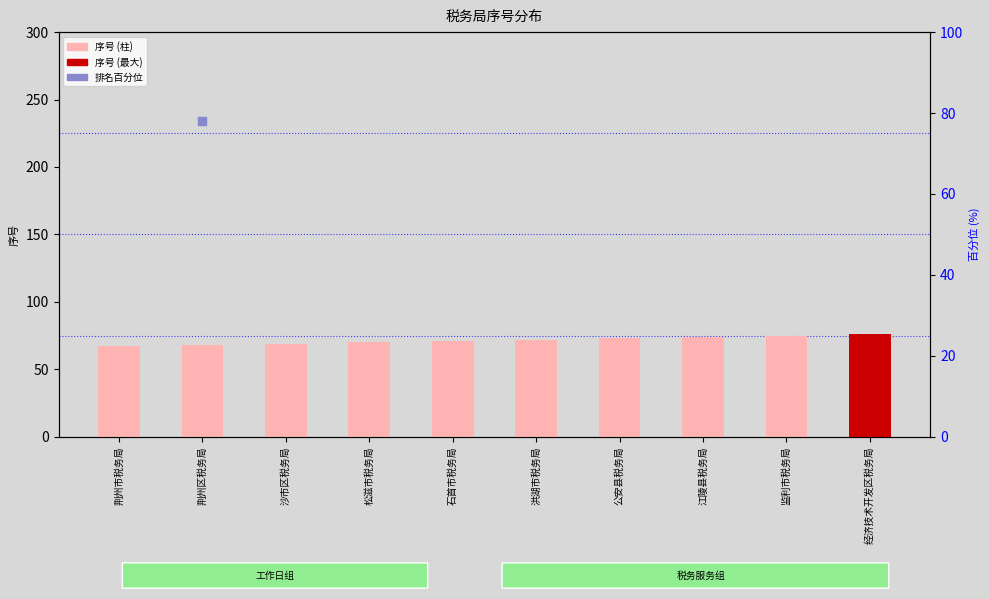

What are all the series names shown in the legend?

序号, 排名百分位